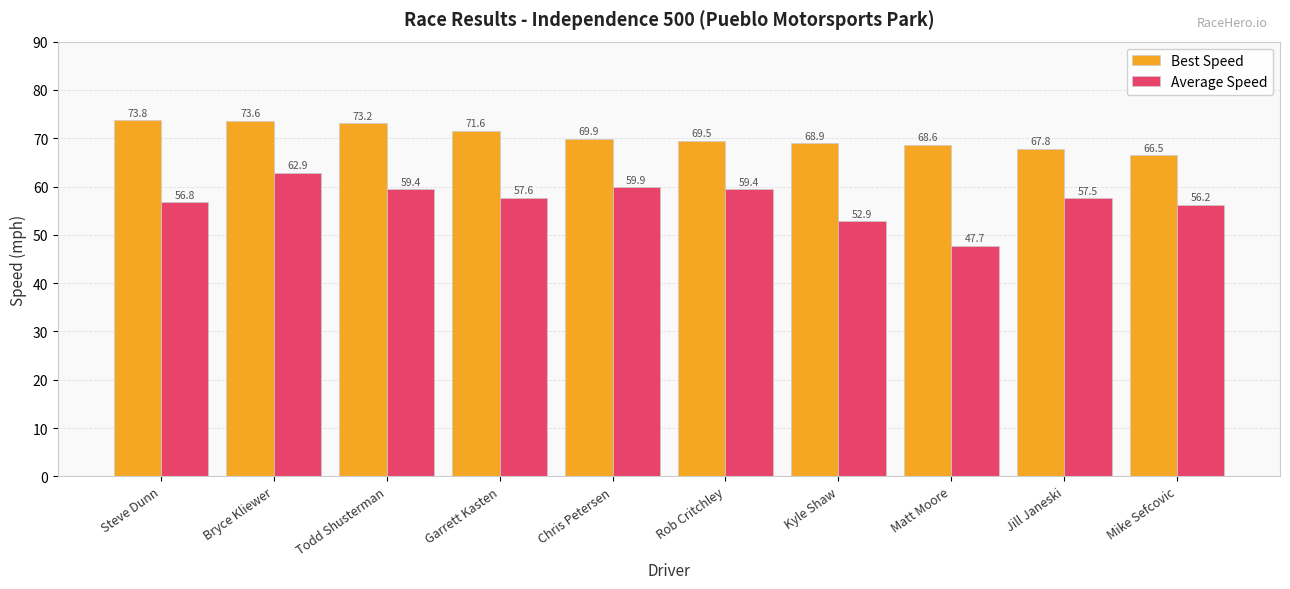

Which series has the largest total across all categories?

Best Speed